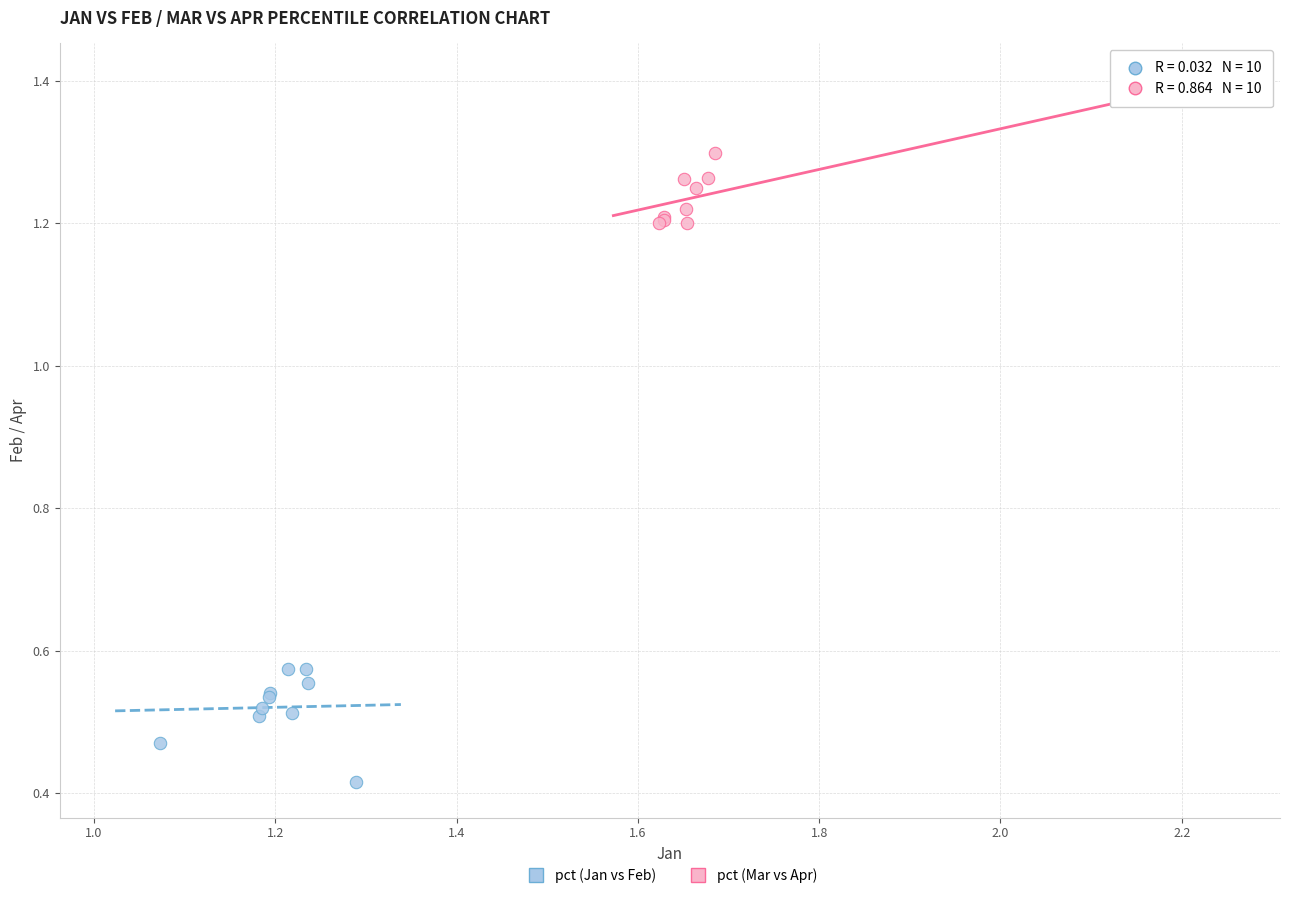

Which series reaches the minimum Y coordinate?

pct (Jan vs Feb)